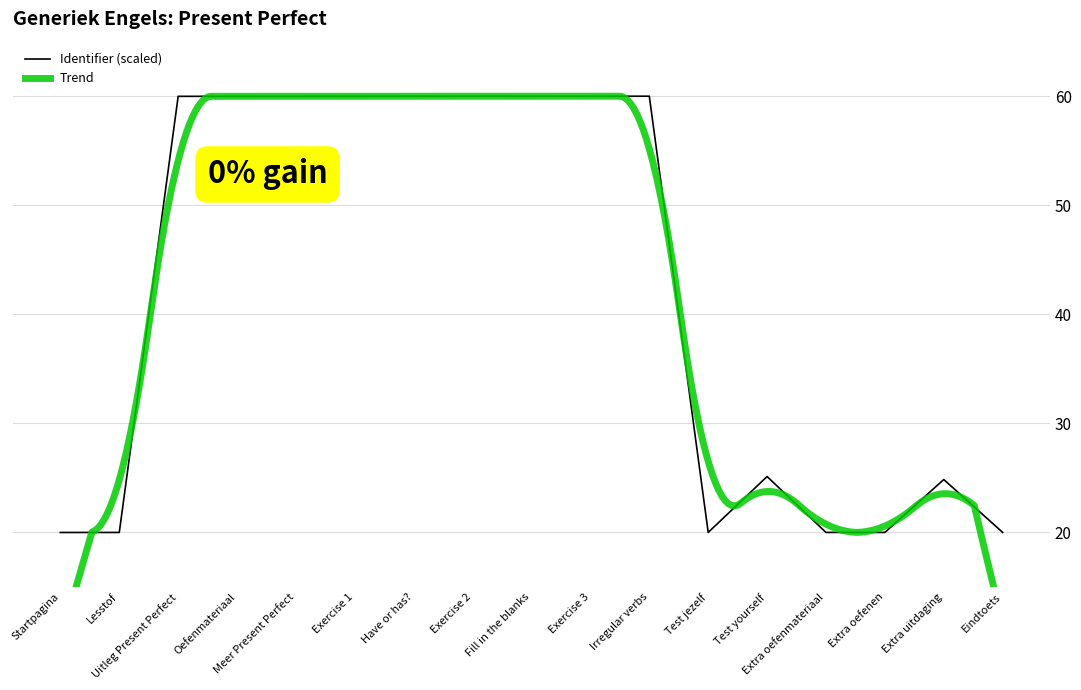

The value of Identifier (scaled) at Test jezelf is 26.8. True or false?

False